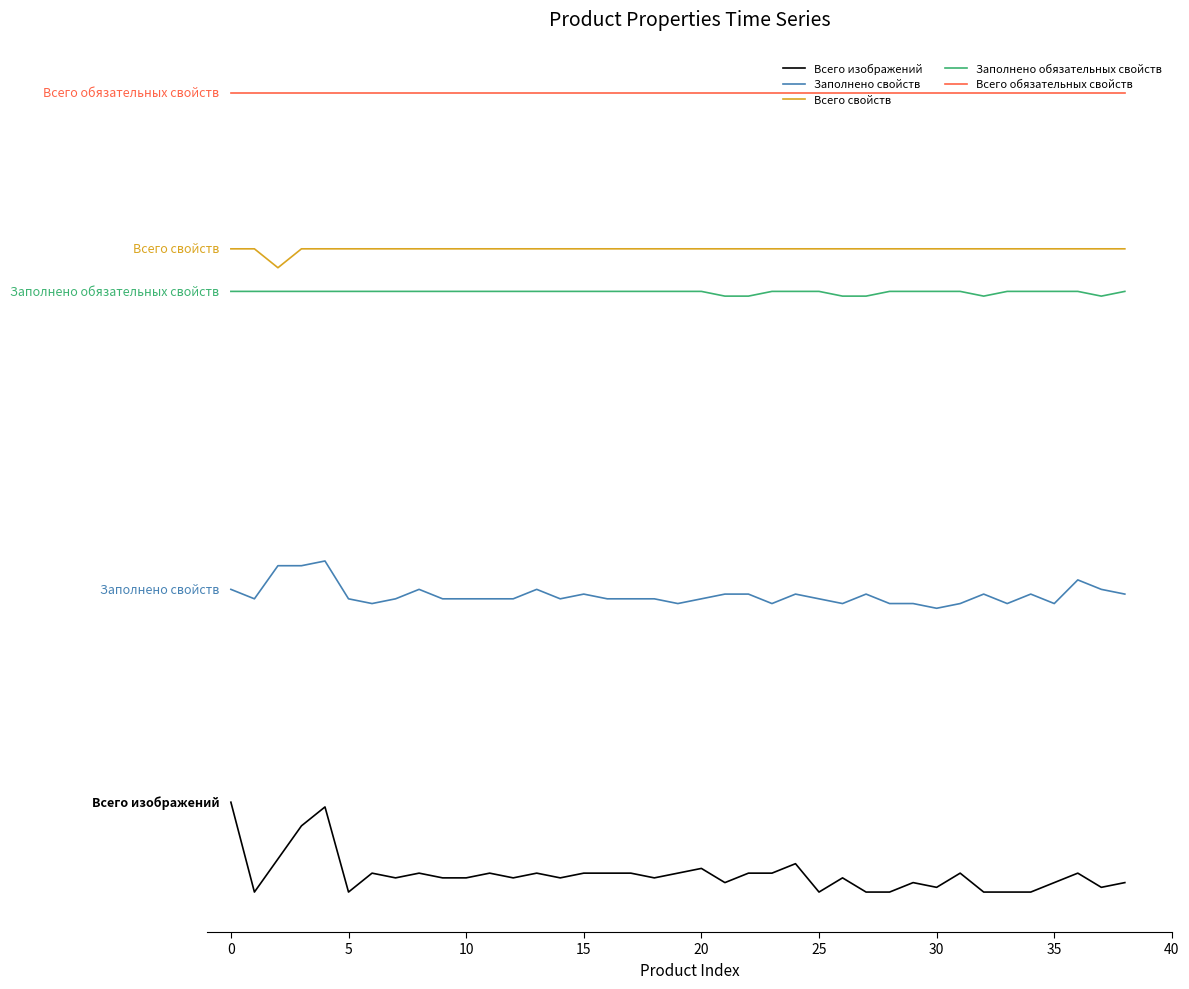

Does the chart have visible grid lines?

No